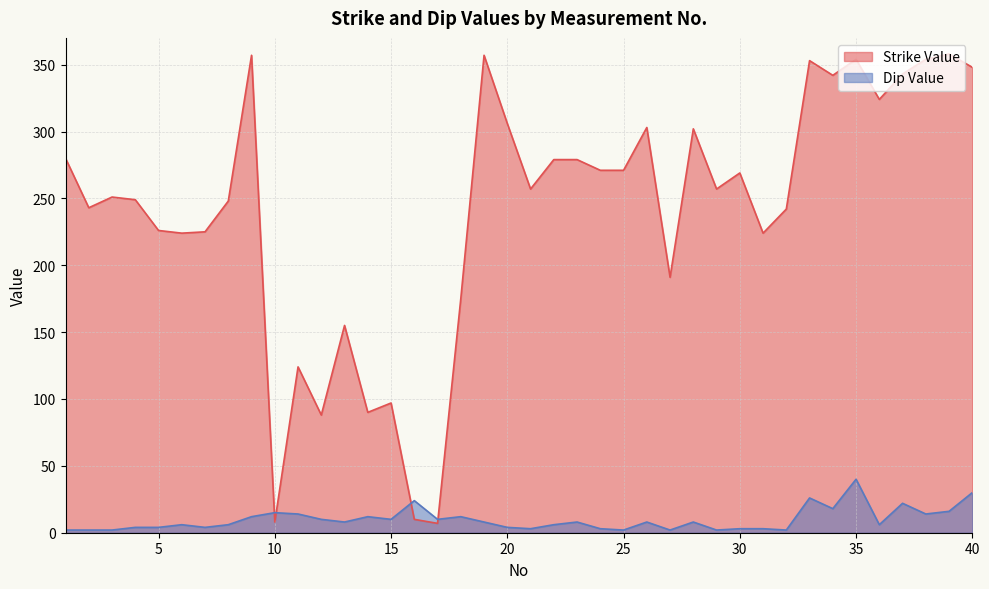

List the series in order of their overall mean, lowest first.

Dip Value, Strike Value